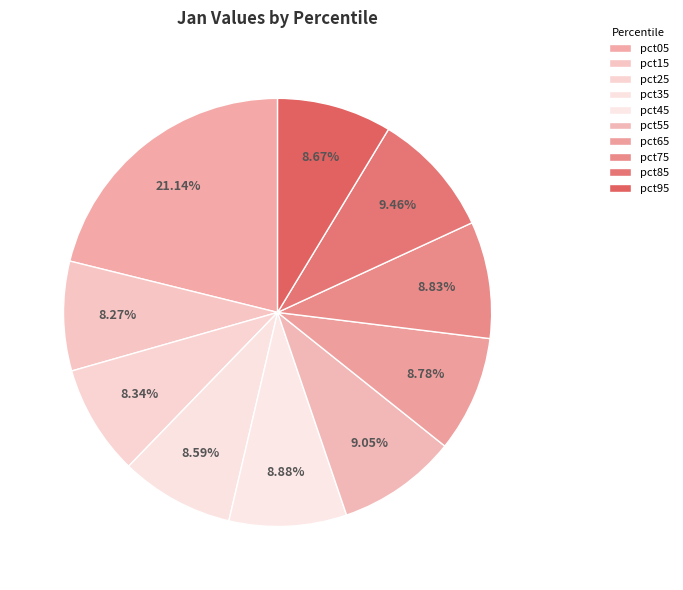

Count the number of slices in the pie.

10